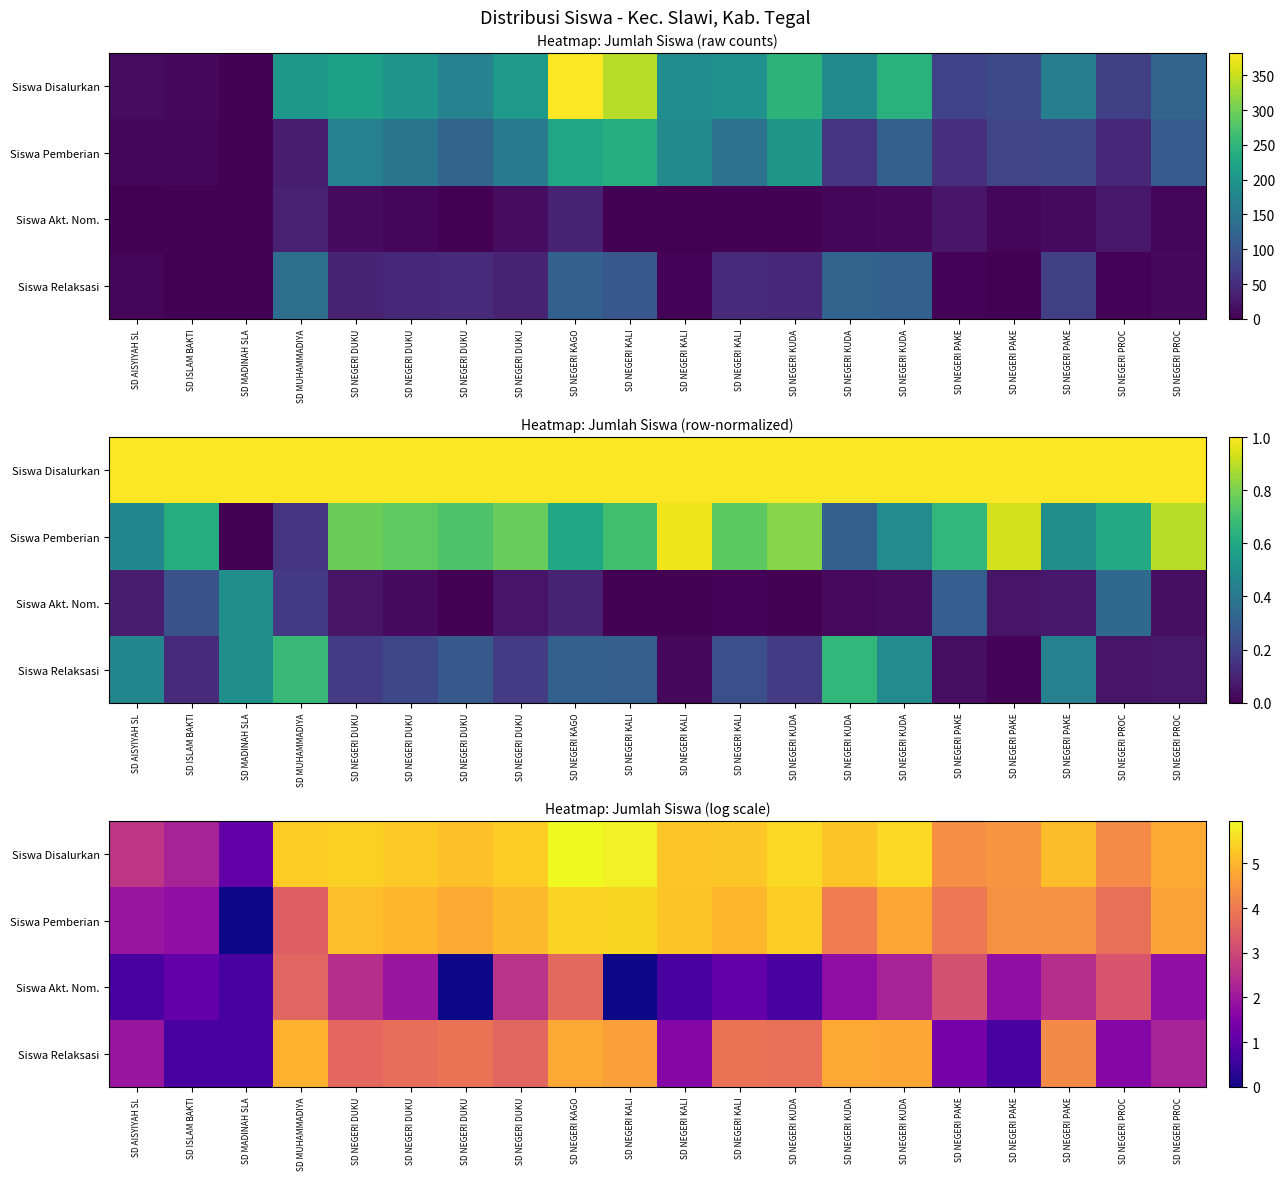

At which label is Siswa Relaksasi closest to 2?

SD AISYIYAH SL